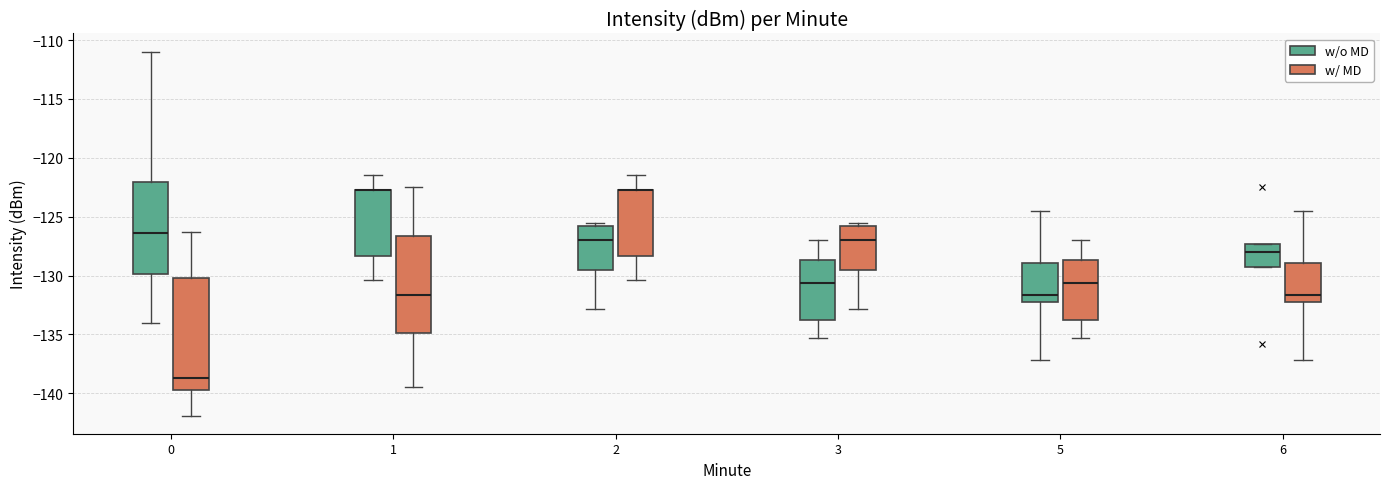

Where does the lower whisker of the box for 1 (w/o MD) end on the y-axis? The values are not printed on the chart, so give them approximately, as read against the axis.

-130.5